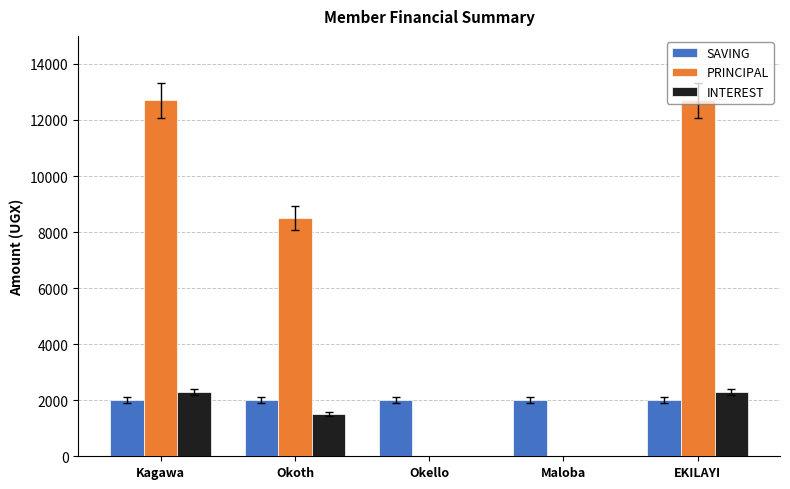

What is the maximum value shown in the chart?

12700